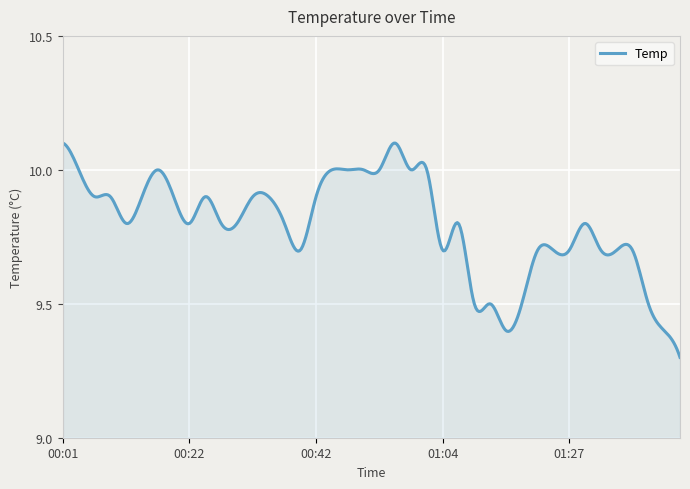

How many lines are shown in the chart?

1